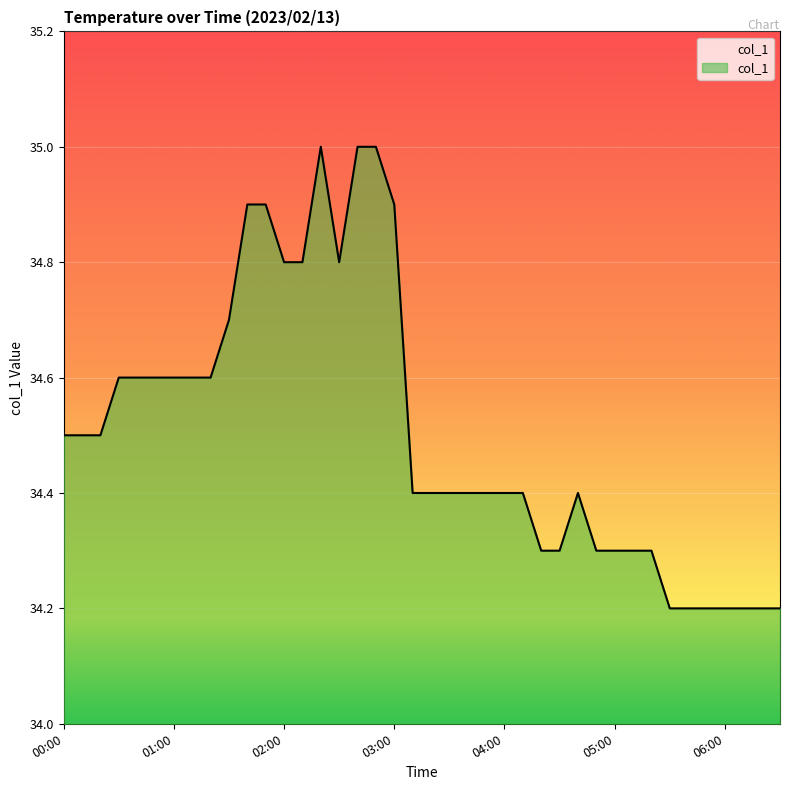

What is the maximum value shown in the chart?

35.0